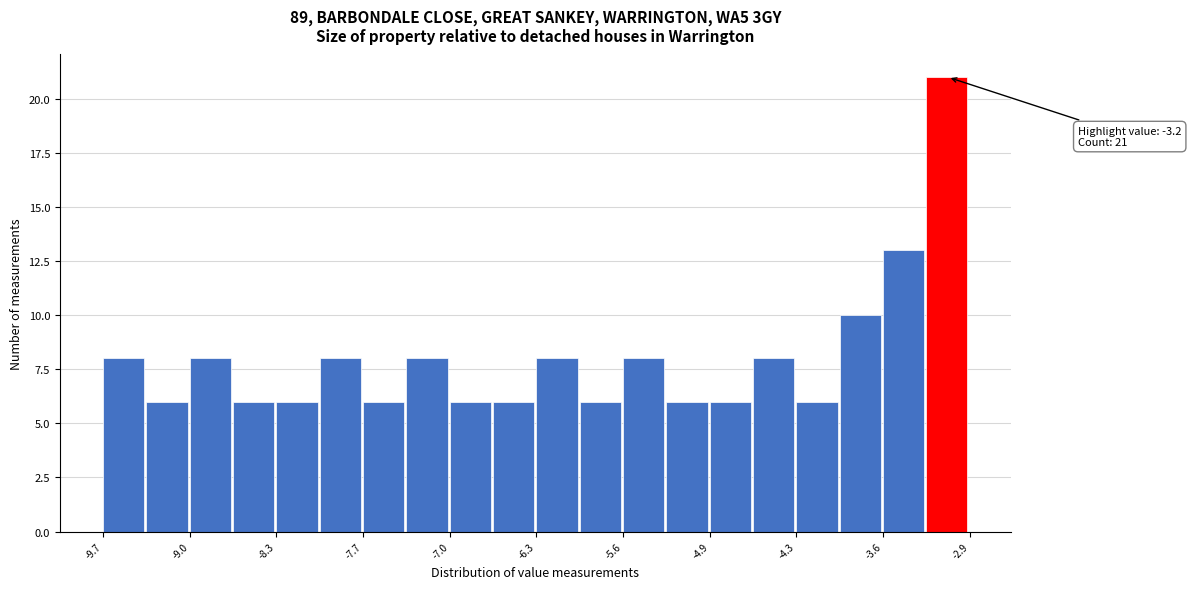

Read against the x-axis, roughly where is the centre of the tallest bar?

-3.1